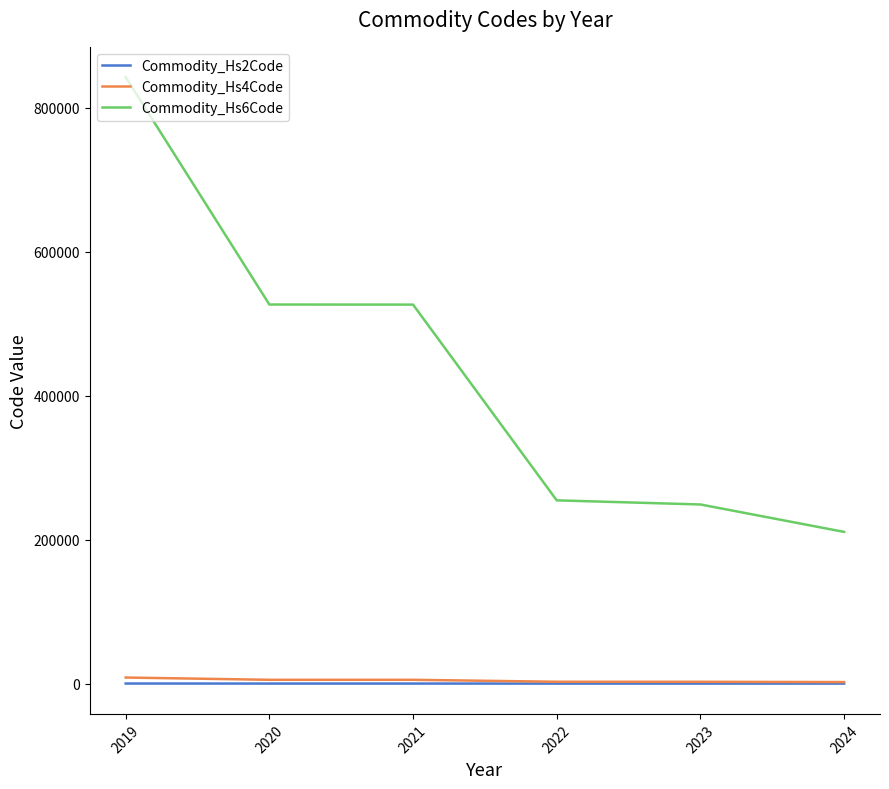

The value of Commodity_Hs6Code at 2022 is 423449.3. True or false?

False